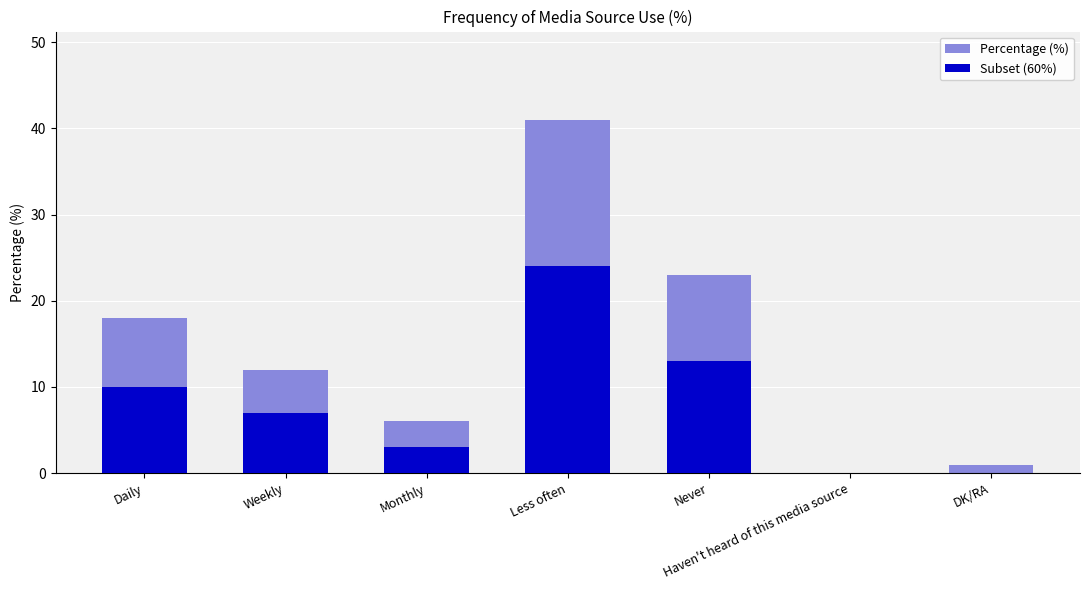

What is the sum of the Percentage (%) values at Haven't heard of this media source and Never?

23